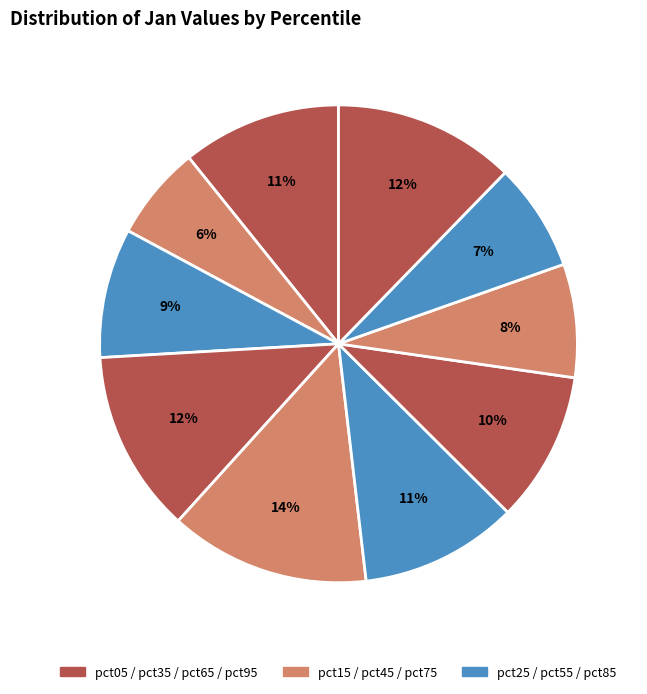

Does any single category account for the majority?

No